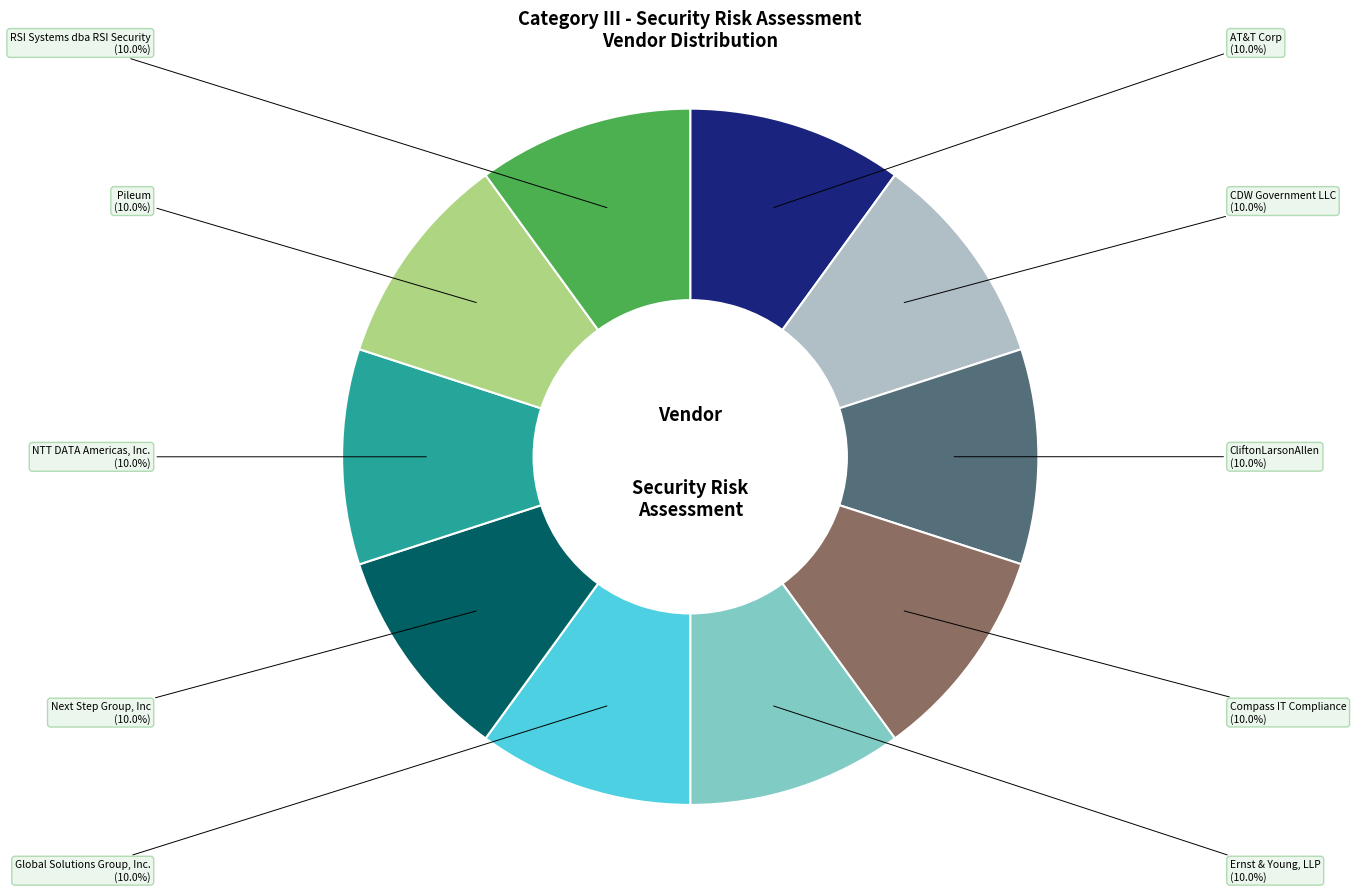

Does CDW Government LLC account for over 50% of the chart?

No